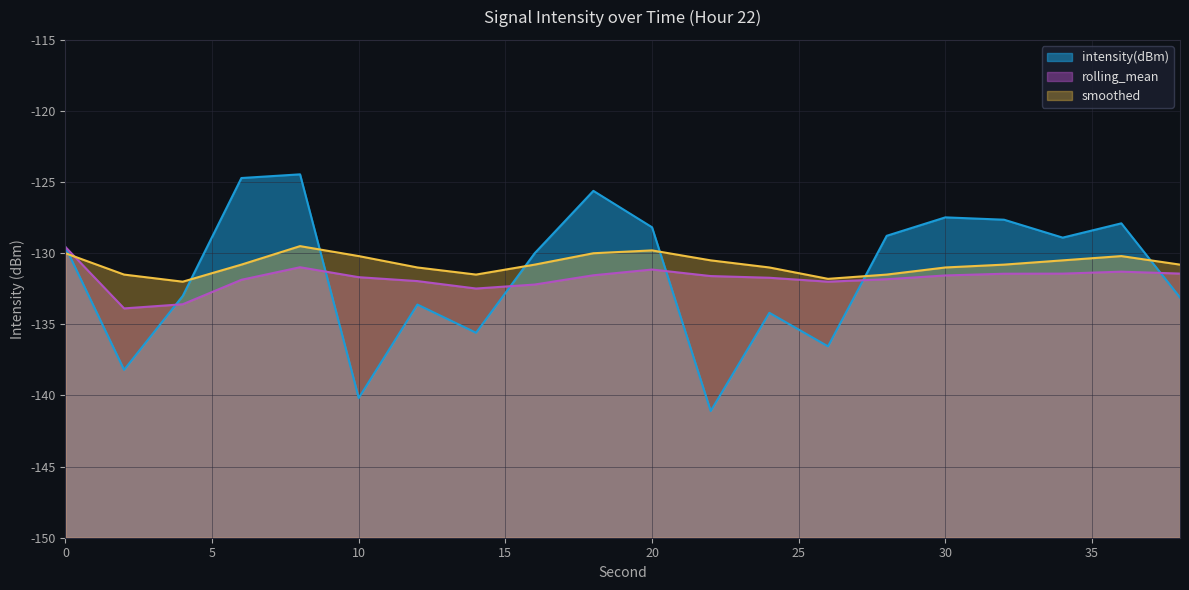

True or false: intensity(dBm) has more than 0 interior local peaks.

True